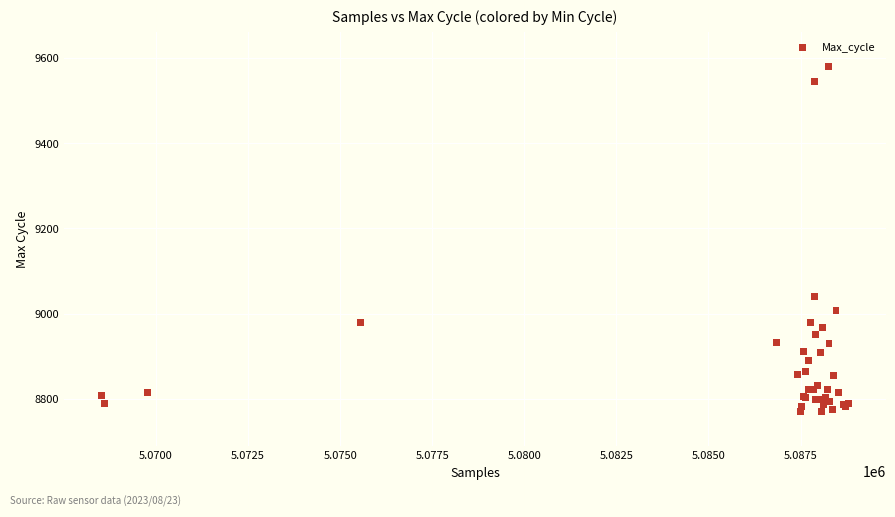

What Y value in the scatter plot is closest to 9174?

9039